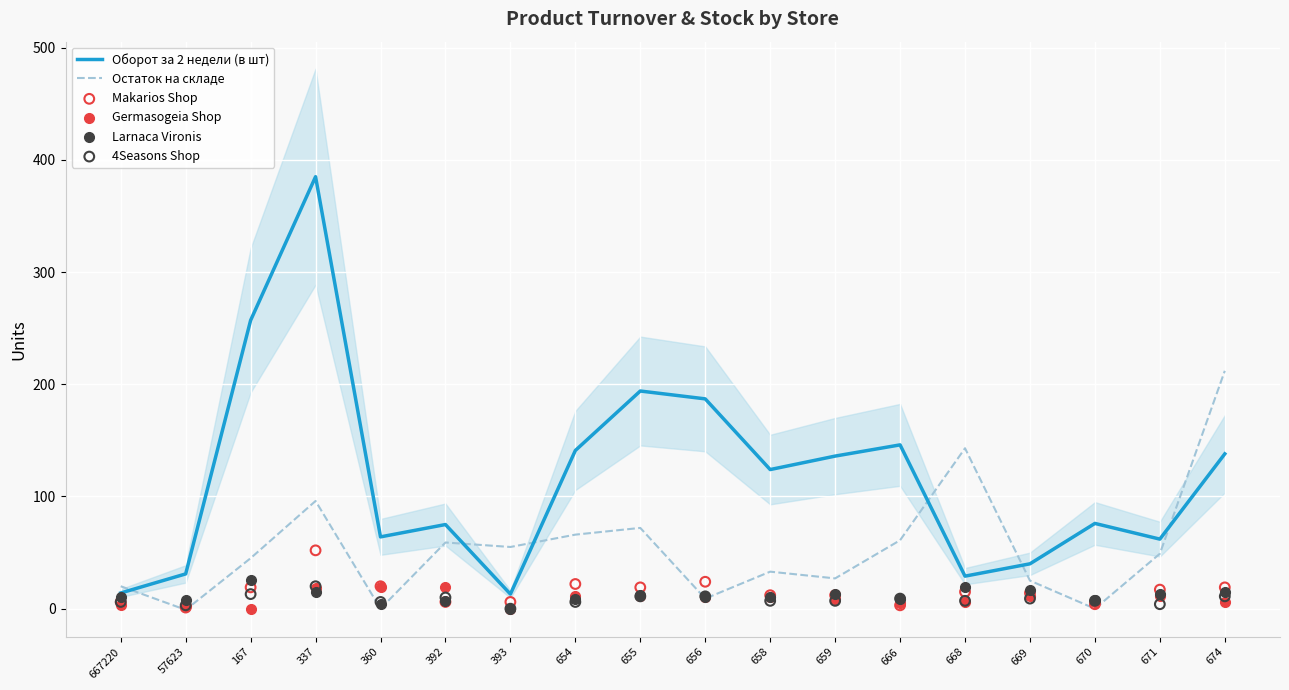

Which series has the largest total across all categories?

Оборот за 2 недели (в шт)